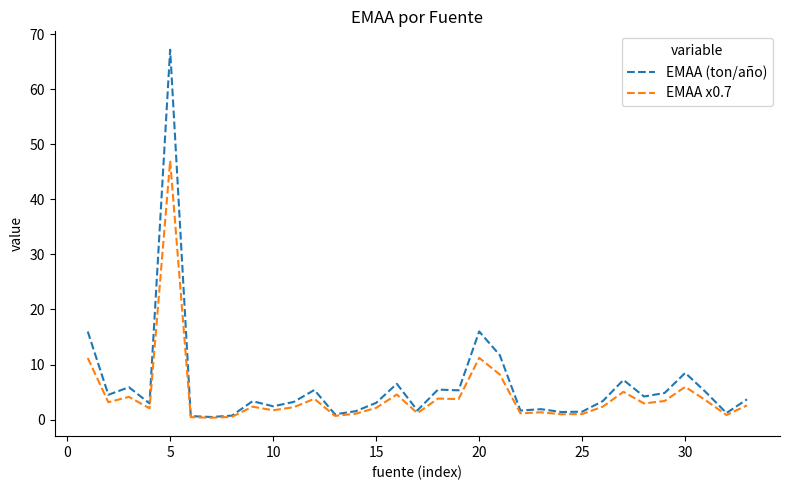

What is the greatest value displayed?

67.2